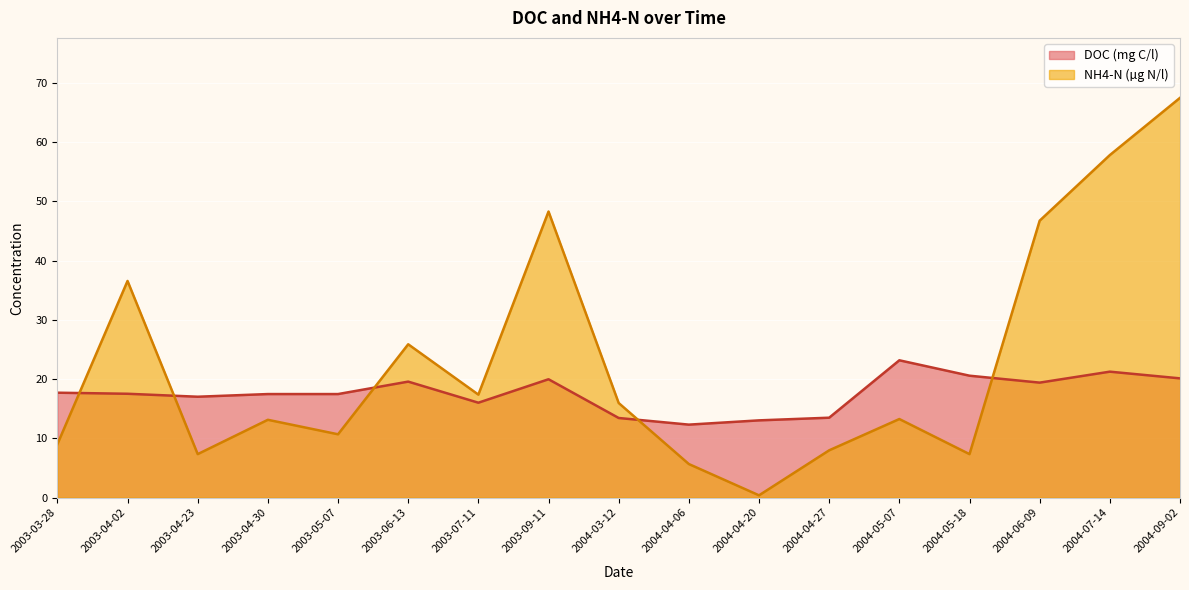

At which category is the sum across all series the highest?

2004-09-02